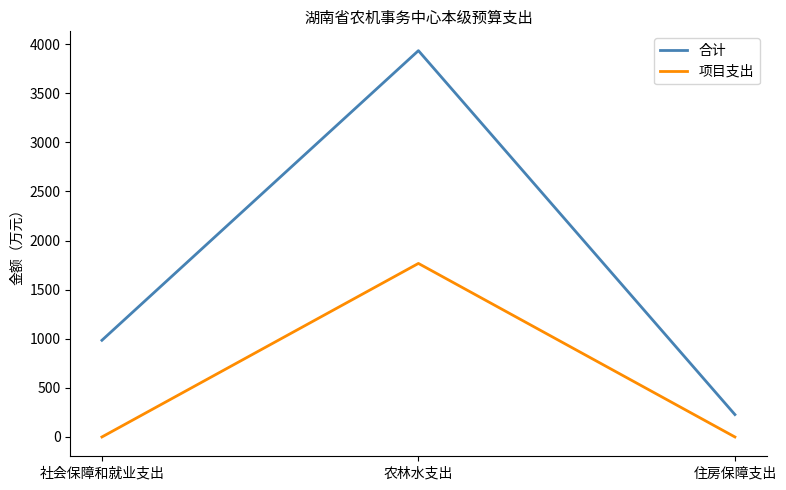

Is it true that 合计 equals 984.3 at 社会保障和就业支出?

True